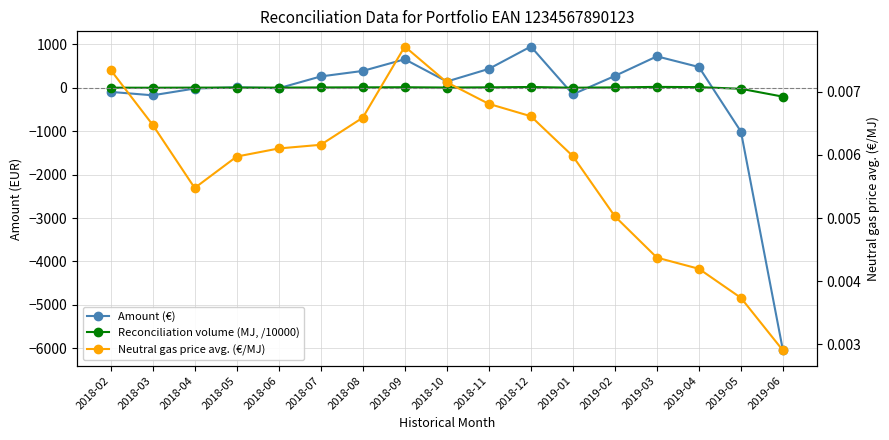

True or false: Neutral gas price avg. (€/MJ) and Amount (€) cross at least once.

True